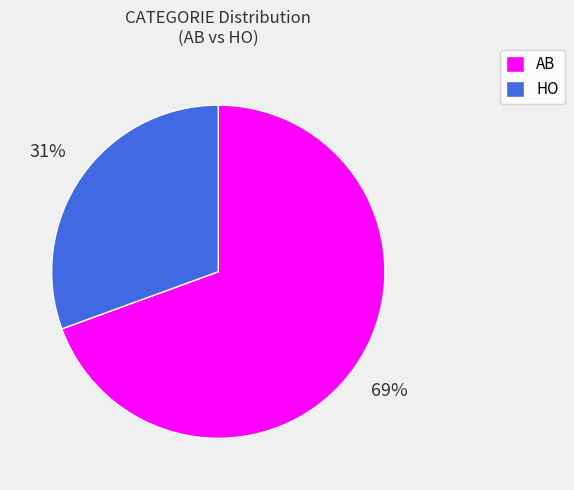

Which category accounts for the majority?

AB